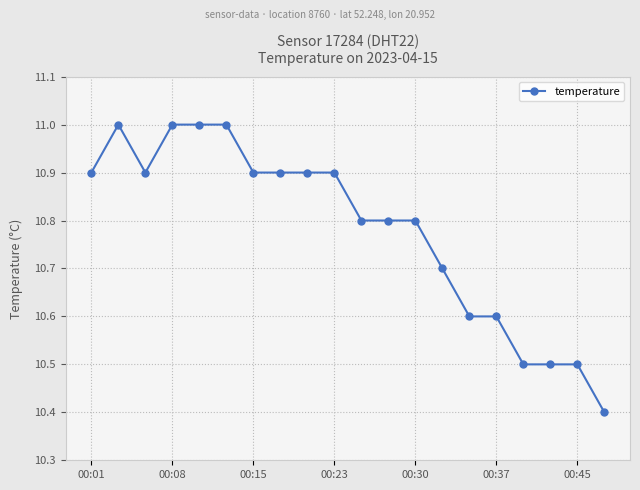

What is the sum of all values?

215.6